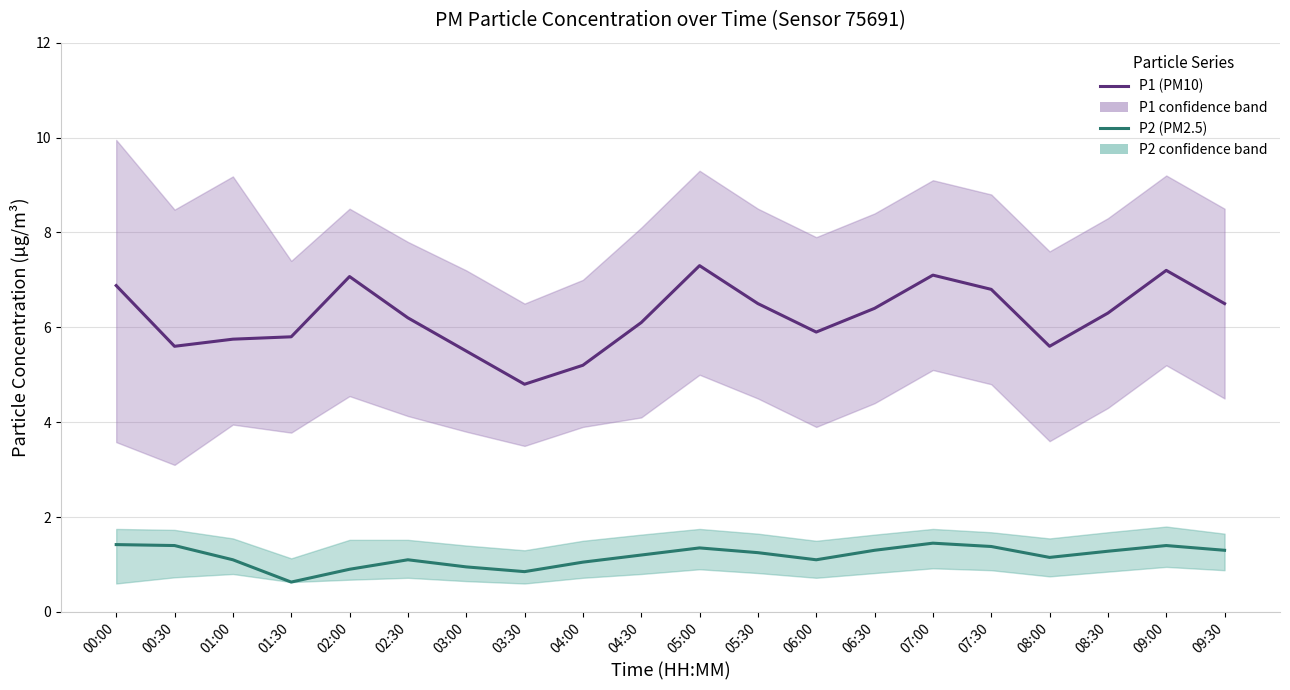

How many data points in P1 (PM10) are above 6?

12